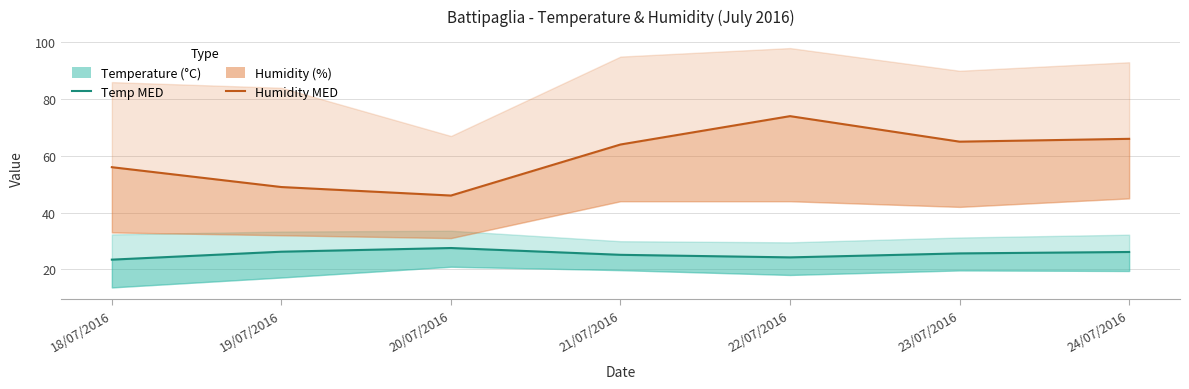

What is the label of the 2nd point from the right?

23/07/2016